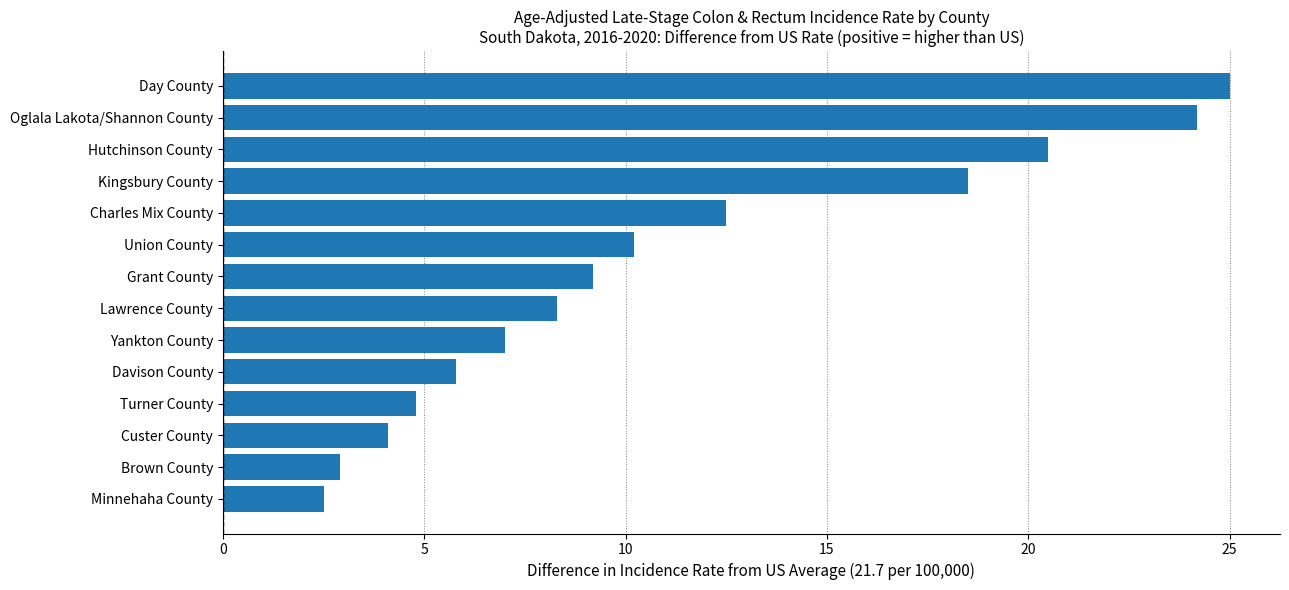

List the labels in order of value, largest first.

Day County, Oglala Lakota/Shannon County, Hutchinson County, Kingsbury County, Charles Mix County, Union County, Grant County, Lawrence County, Yankton County, Davison County, Turner County, Custer County, Brown County, Minnehaha County